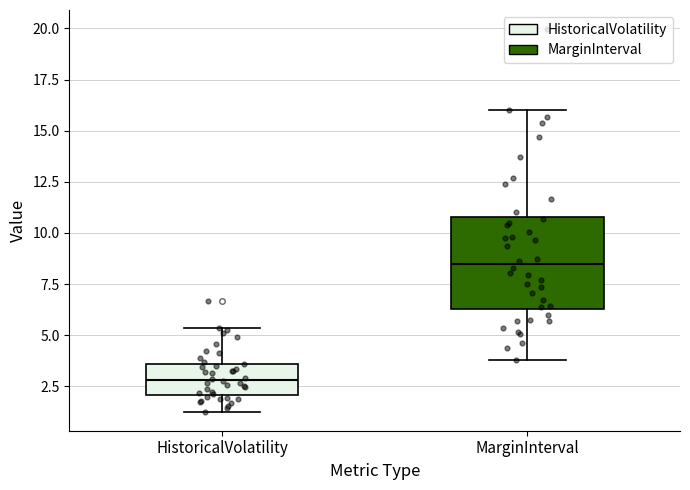

Where is the lower edge of the box for HistoricalVolatility on the y-axis? The values are not printed on the chart, so give them approximately, as read against the axis.

2.0